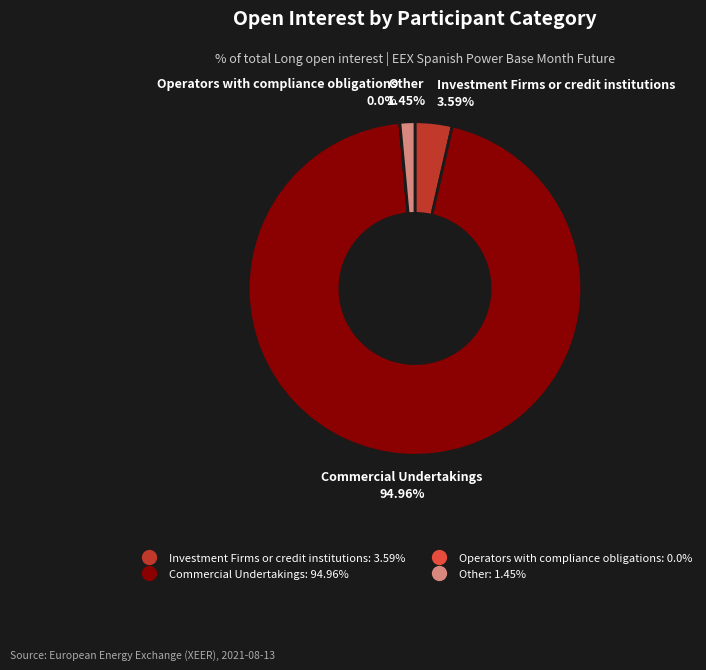

The Investment Firms or credit institutions slice represents 13% of the pie. True or false?

False